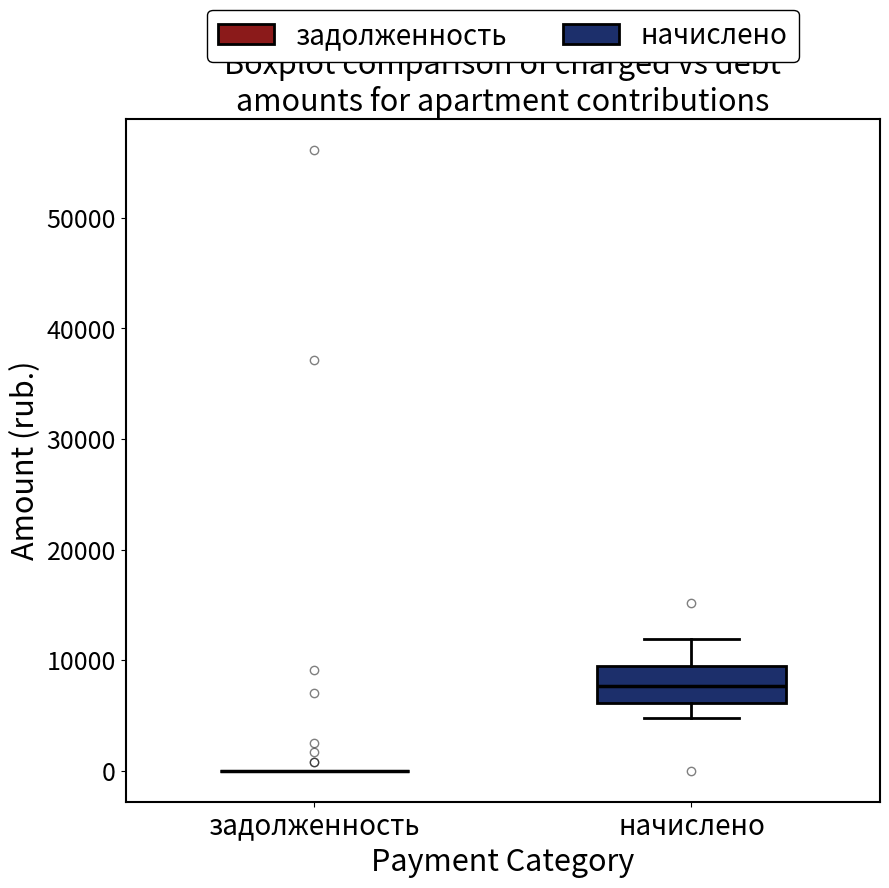

Which box is the tallest, from its lower edge to its upper edge?

начислено